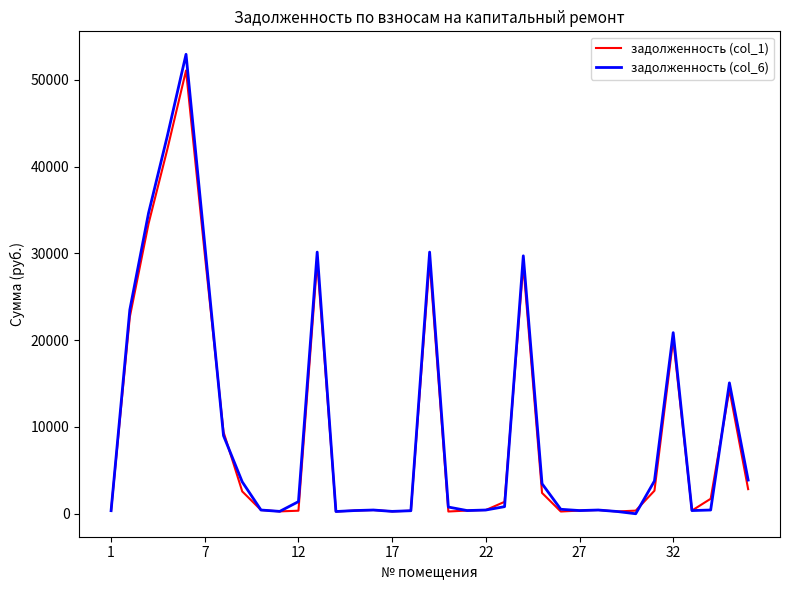

How many distinct data groups are displayed?

2